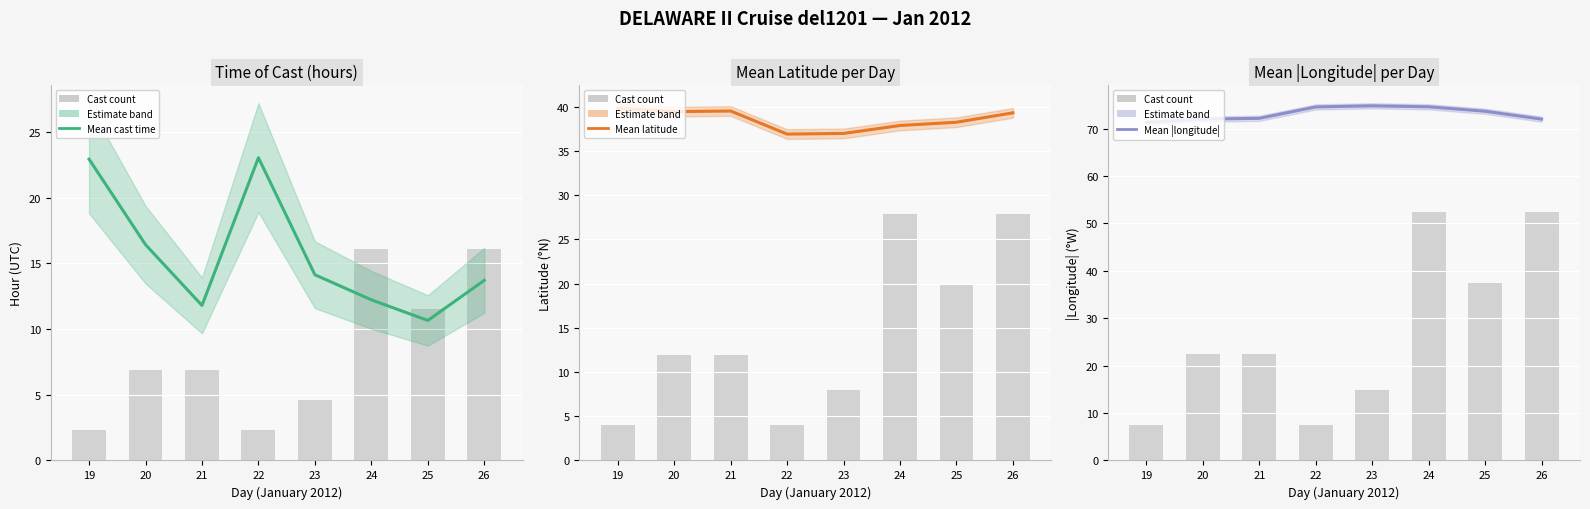

Reading left to right, list all the values displayed in this chart.

Mean cast time: 19=22.9	20=16.4	21=11.8	22=23.0	23=14.1	24=12.2	25=10.7	26=13.7
Cast count: 19=7.5	20=22.4	21=22.4	22=7.5	23=15.0	24=52.4	25=37.4	26=52.4
Mean latitude: 19=39.8	20=39.4	21=39.5	22=36.9	23=37.0	24=37.9	25=38.2	26=39.3
Mean |longitude|: 19=71.3	20=72.0	21=72.2	22=74.6	23=74.8	24=74.6	25=73.7	26=72.0